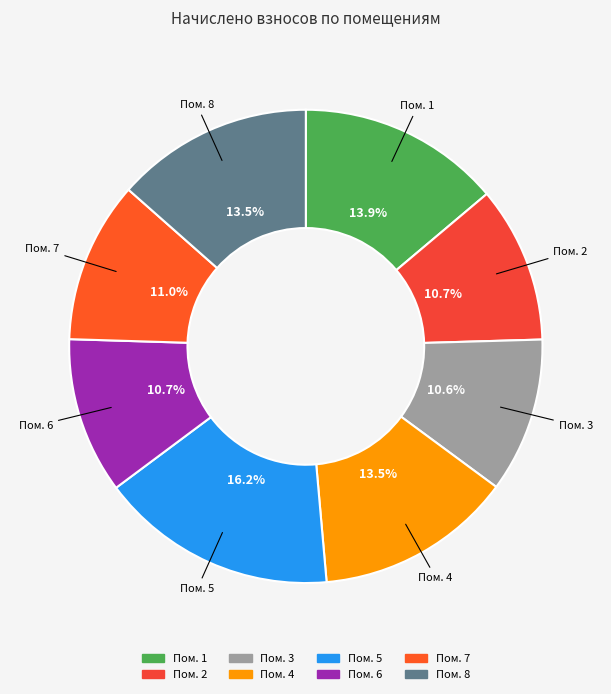

How many segments does this pie chart have?

8